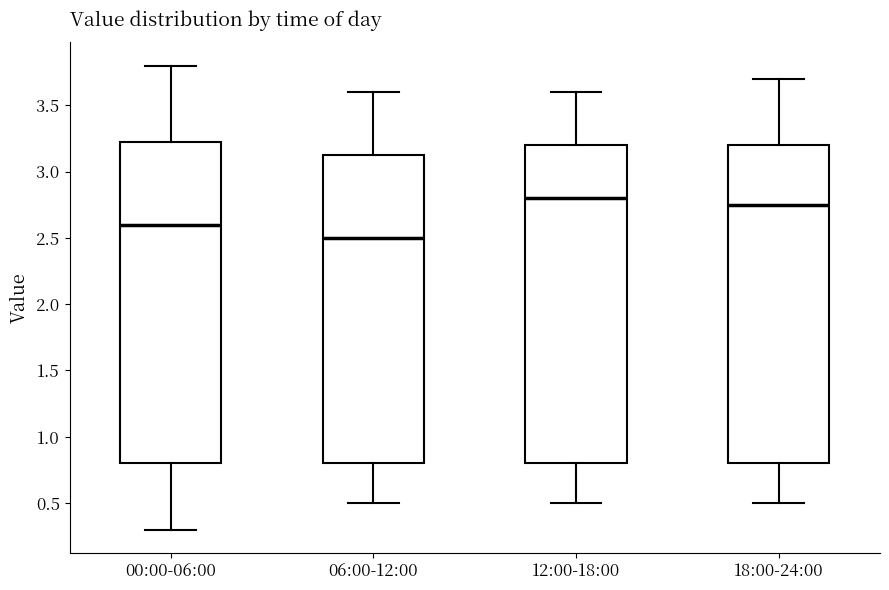

Where is the lower edge of the box for 12:00-18:00 on the y-axis? The values are not printed on the chart, so give them approximately, as read against the axis.

0.80